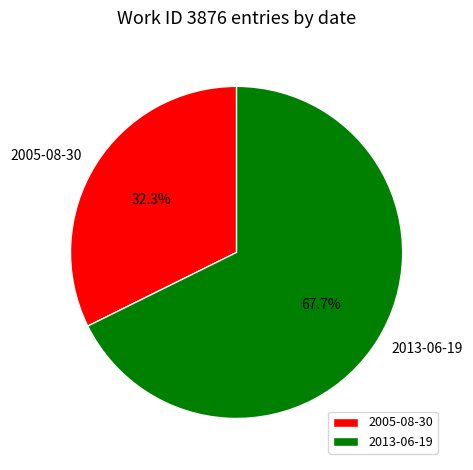

True or false: 2005-08-30 accounts for 32% of the total.

True